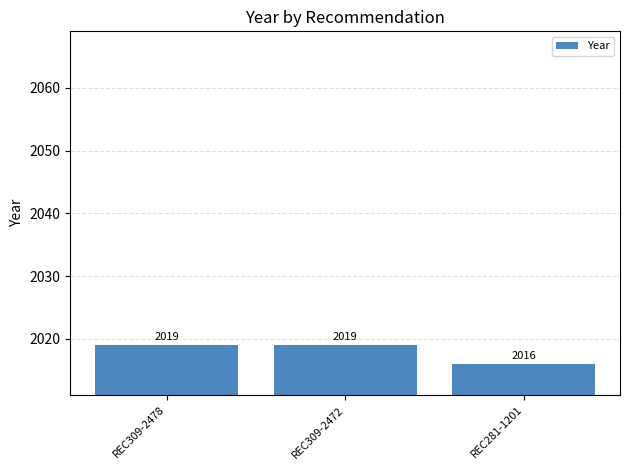

What is the maximum value shown in the chart?

2019